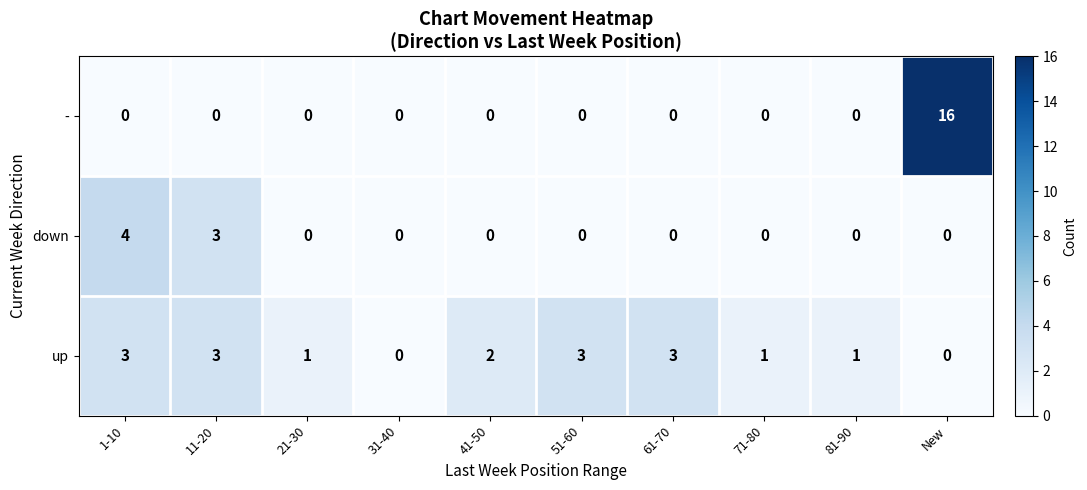

Is it true that down equals 0 at 81-90?

True